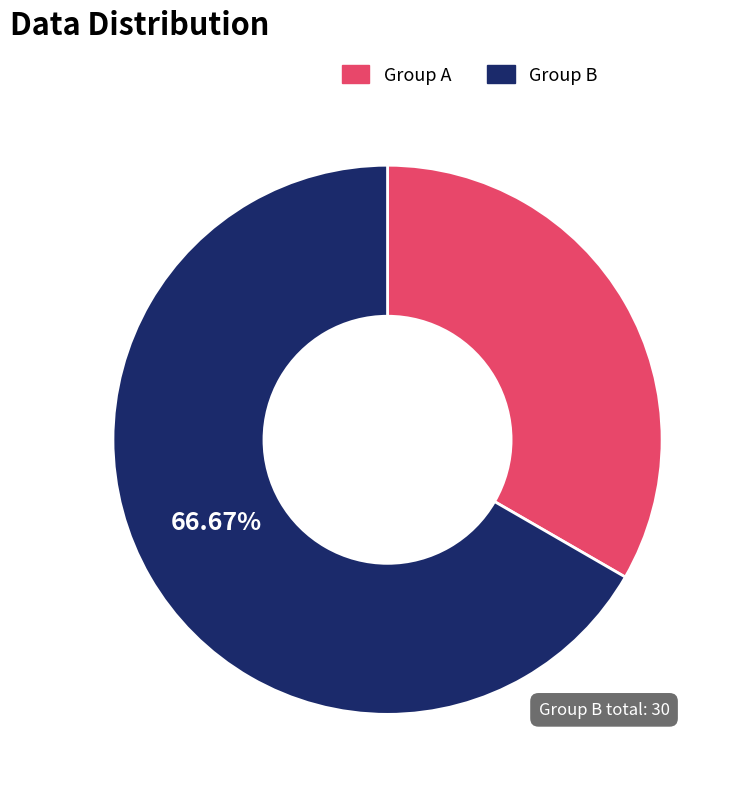

Is there any slice that represents more than half of the pie?

Yes